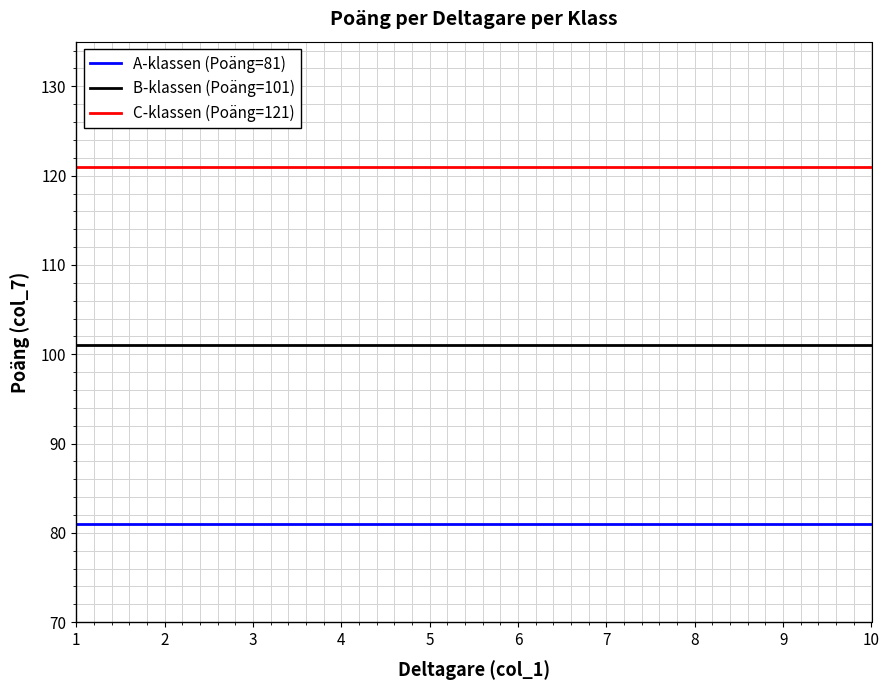

True or false: C-klassen (Poäng=121) has a value of 121 at 10.

True